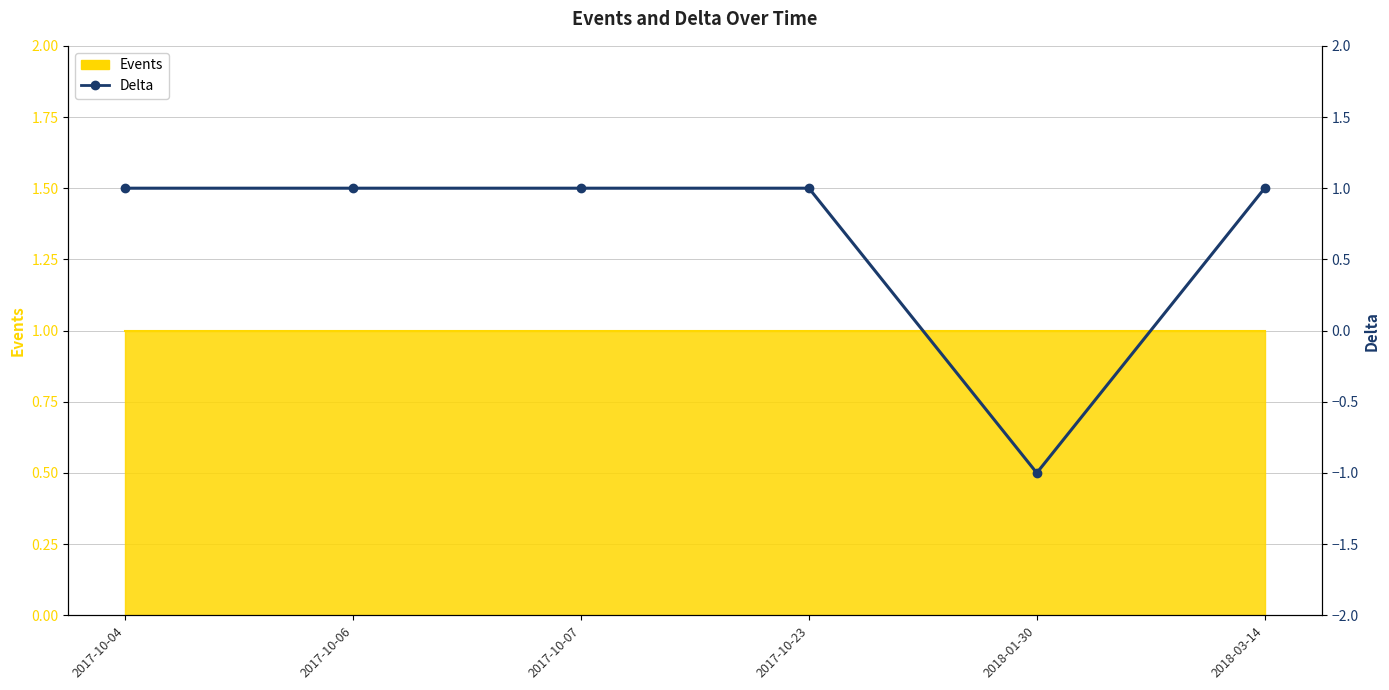

At which label is the value closest to 0?

2017-10-04